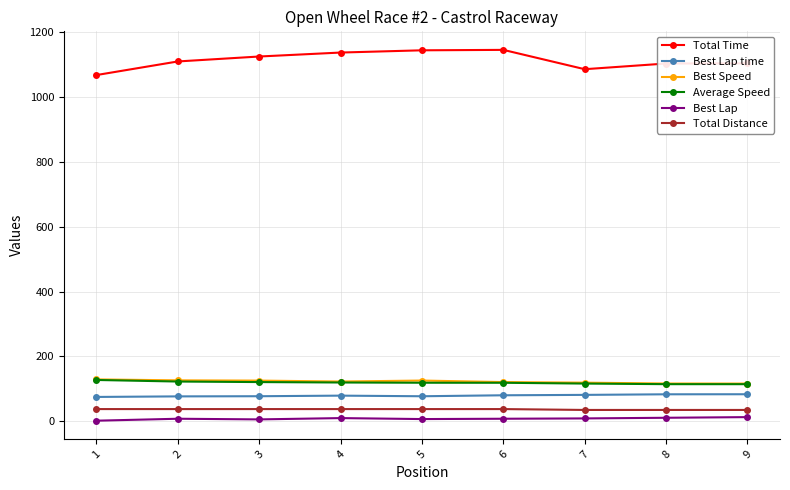

True or false: Best Lap time and Best Speed intersect in this chart.

False